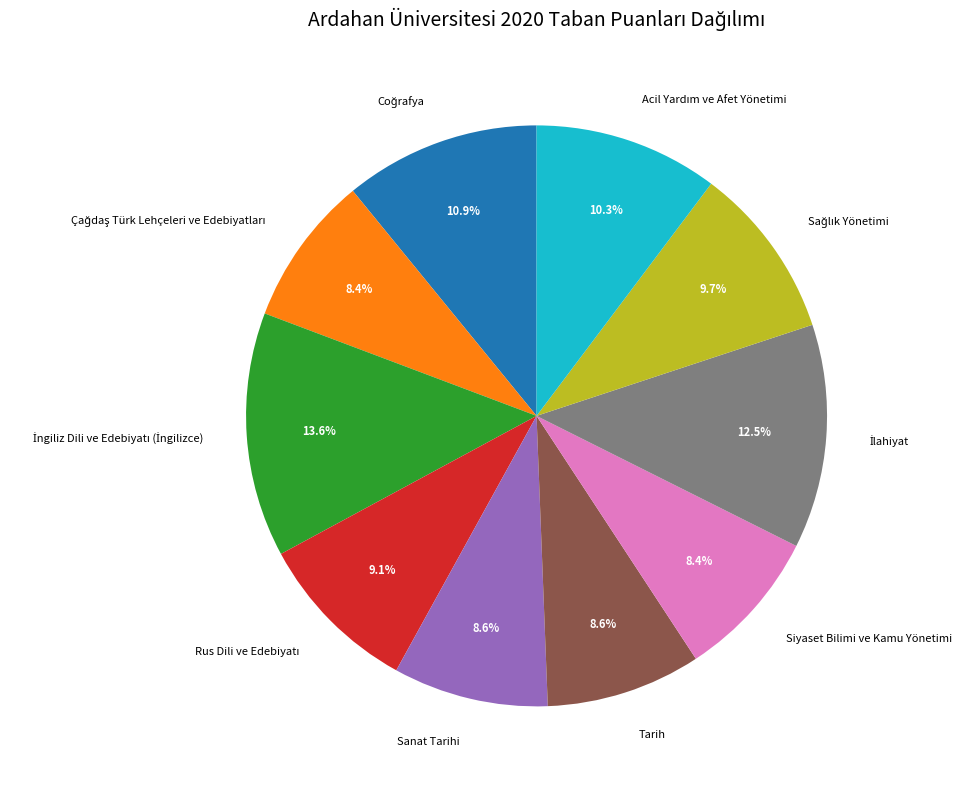

How much of the chart is everything except Siyaset Bilimi ve Kamu Yönetimi?

91.6%